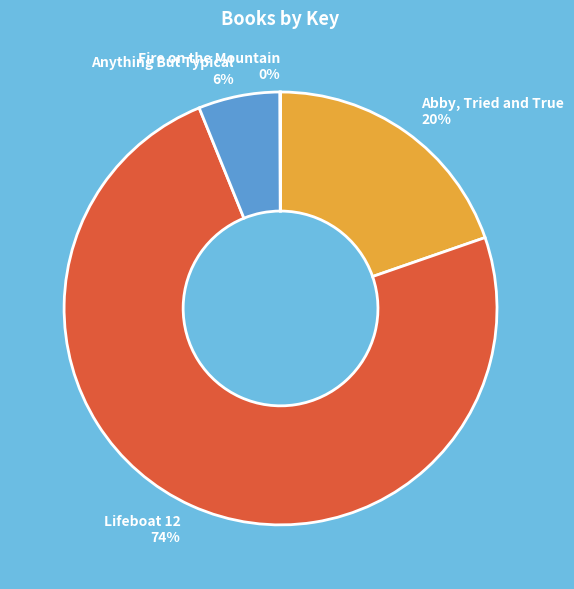

The Abby, Tried and True slice represents 8% of the pie. True or false?

False